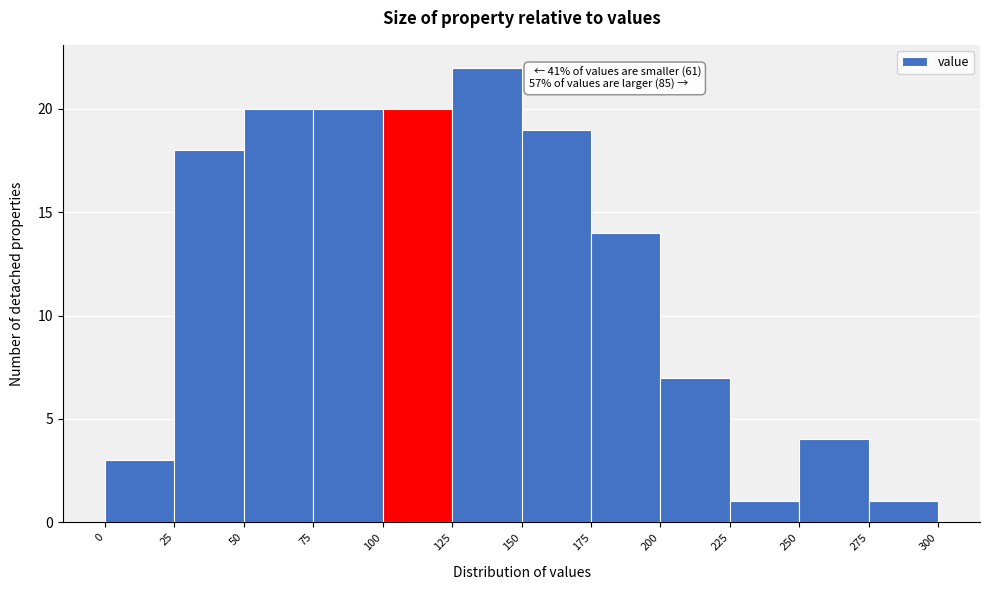

Which range on the x-axis has the tallest bar?

125 to 150